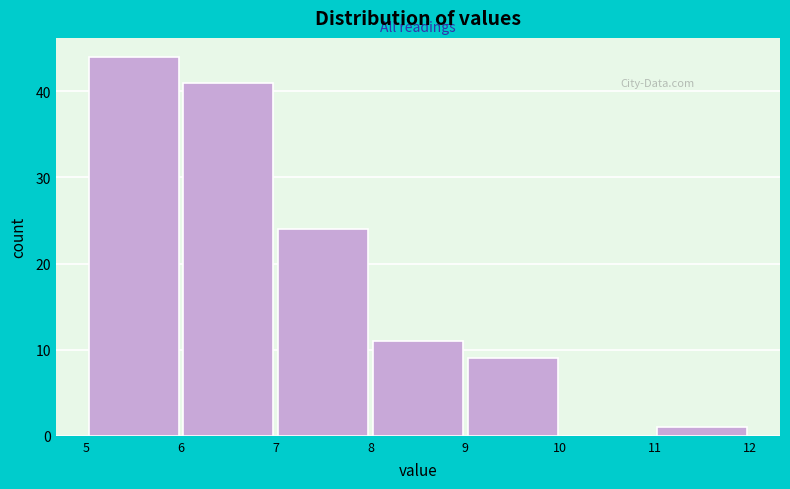

Reading left to right, transcribe this chart: for each bar, give the range it covers on the x-axis and its height. The values are not printed on the chart, so give them approximately, as read against the axis.

5 to 6: 44
6 to 7: 41
7 to 8: 24
8 to 9: 11
9 to 10: 9
10 to 11: 0
11 to 12: 1